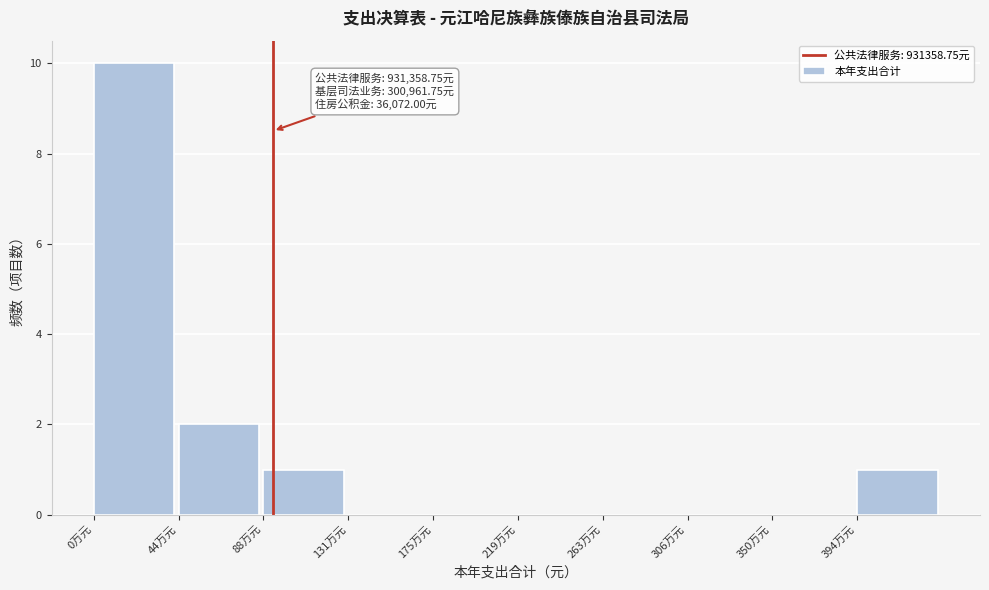

Reading left to right, list all the values displayed in this chart.

0万元=10	44万元=2	88万元=1	131万元=0	175万元=0	219万元=0	263万元=0	306万元=0	350万元=0	394万元=1